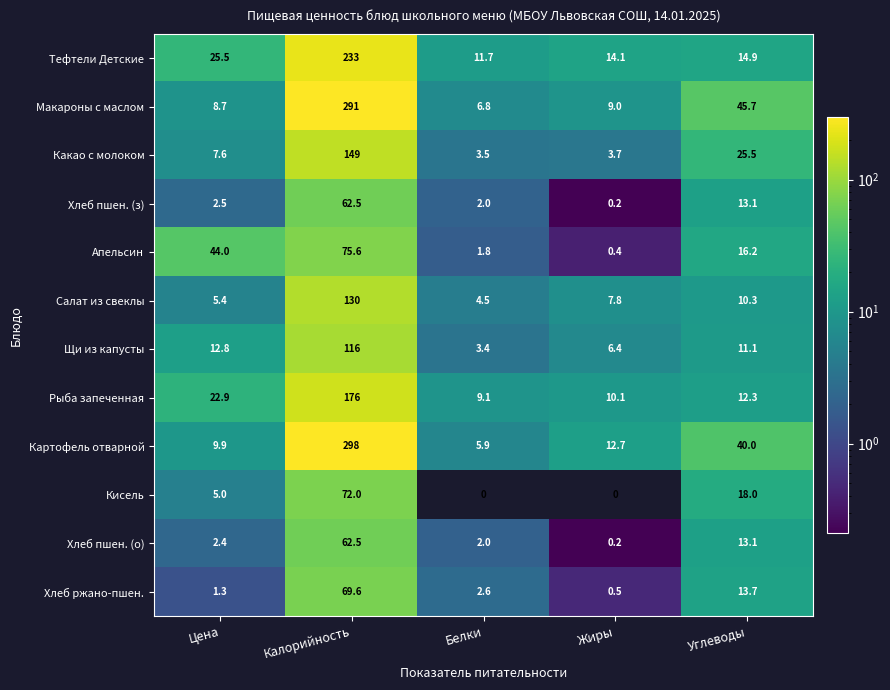

What is the average value of the Хлеб ржано-пшен. series?

17.5